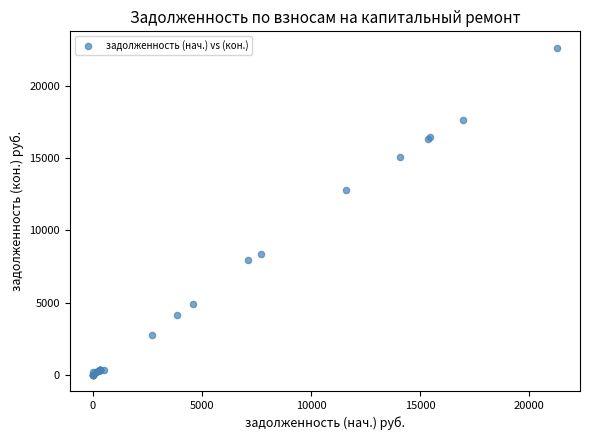

What Y value in the scatter plot is closest to 11329?

12827.5